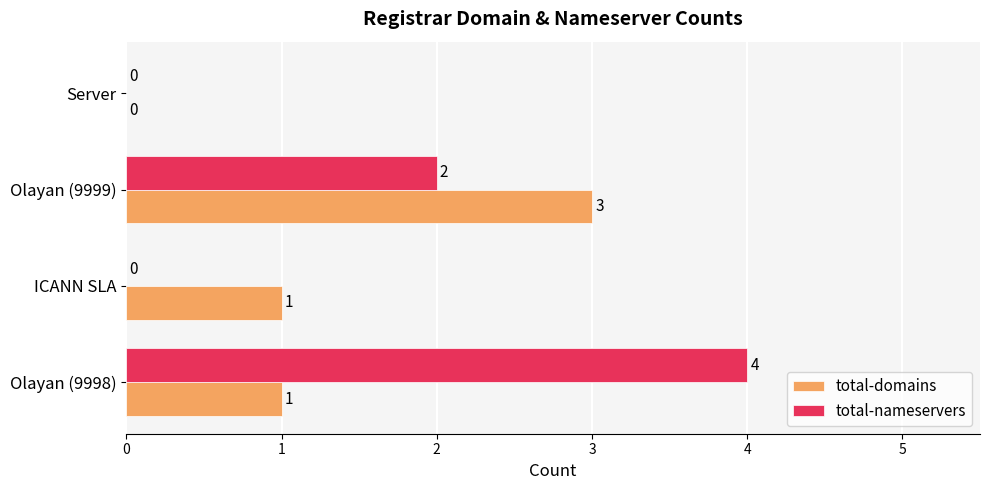

What is the highest value of the total-domains series?

3